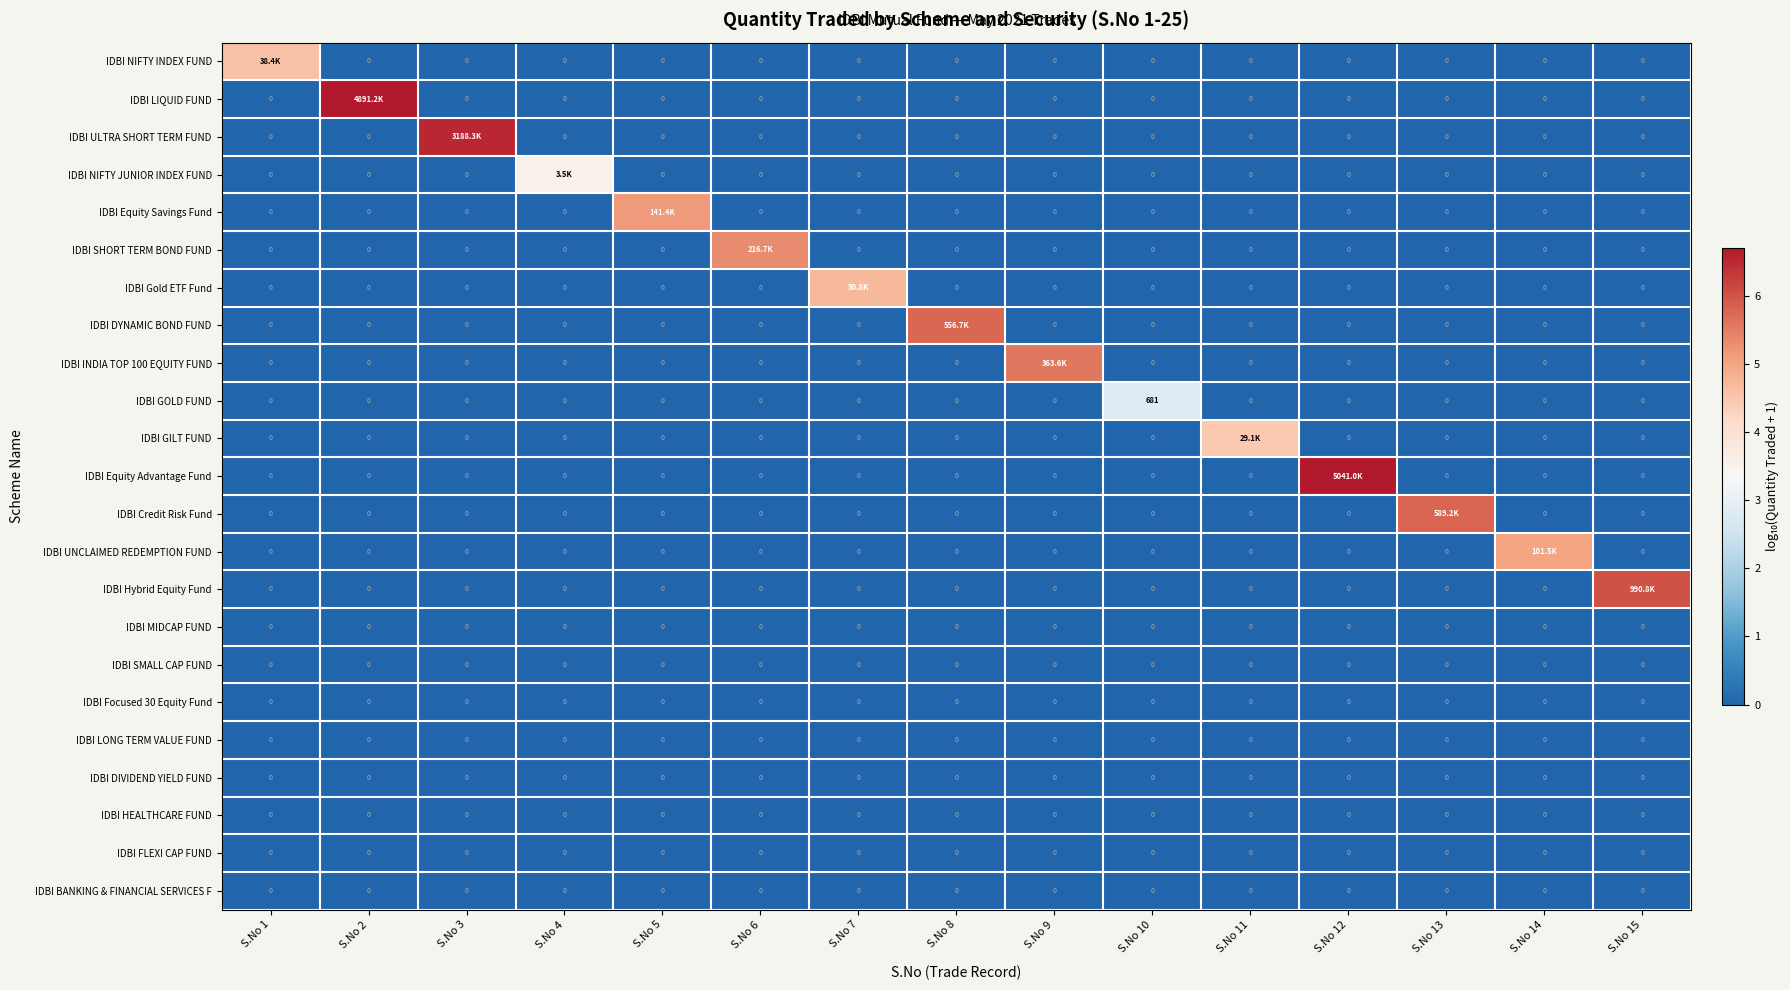

At how many categories does at least one series exceed 5?

10